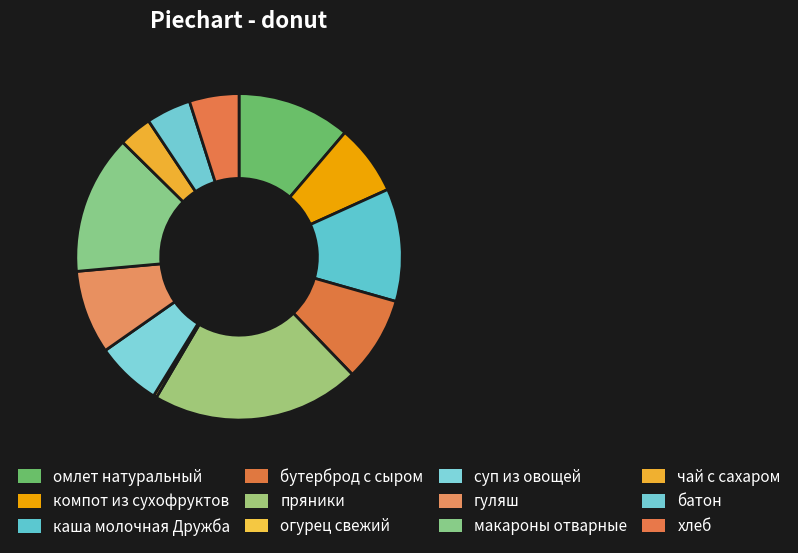

How many segments does this pie chart have?

12